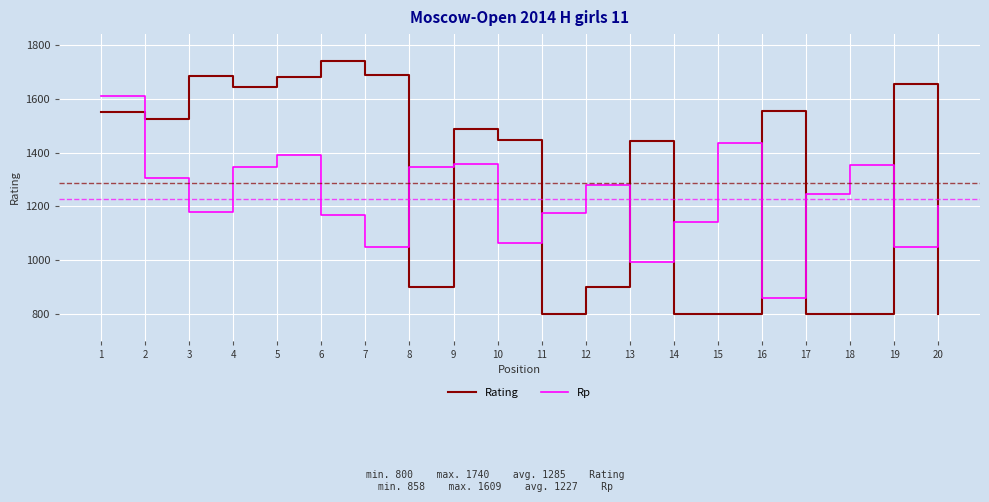

What is the lowest value of the Rp series?

858